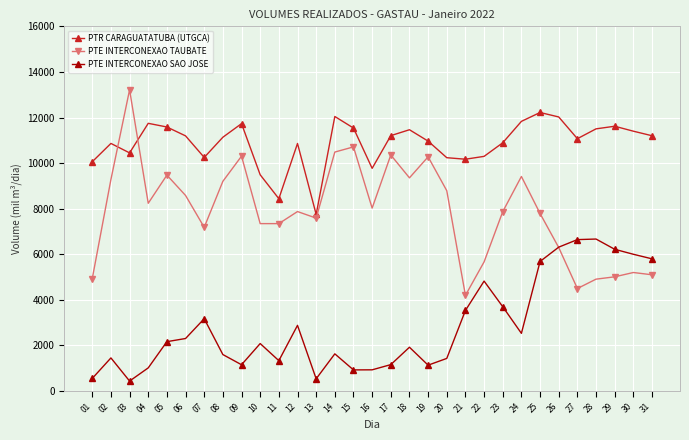

What is the maximum value shown in the chart?

13215.5